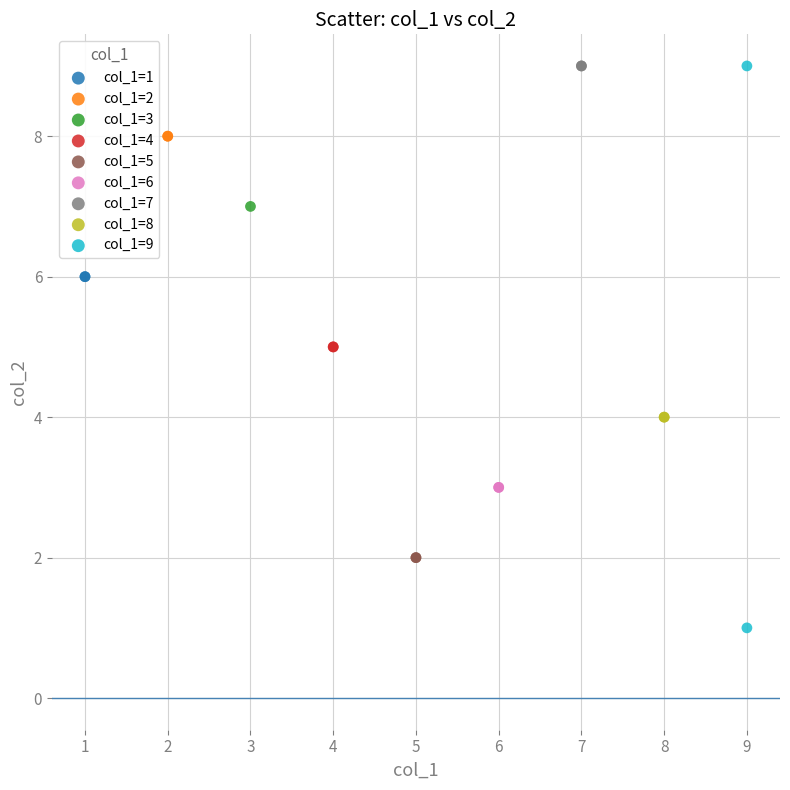

Which series contains the lowest Y value?

col_1=9